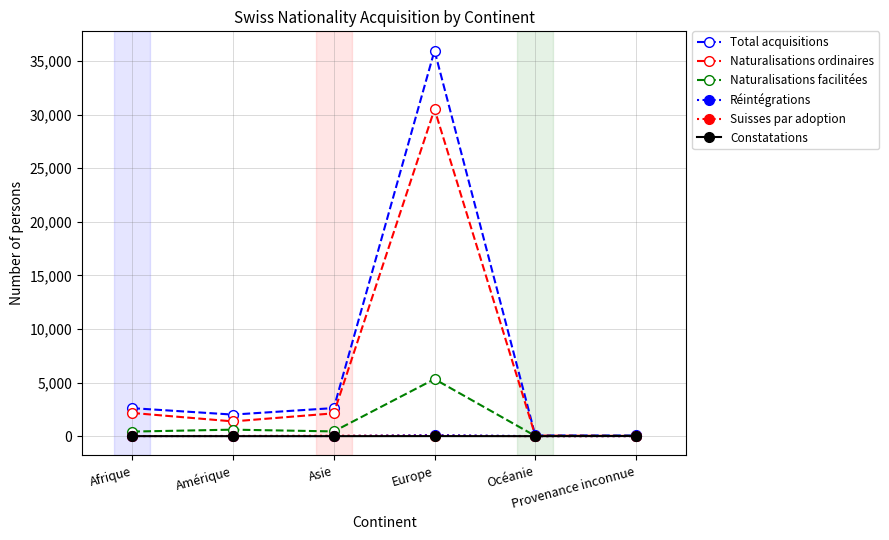

Which series has the widest spread of values?

Total acquisitions